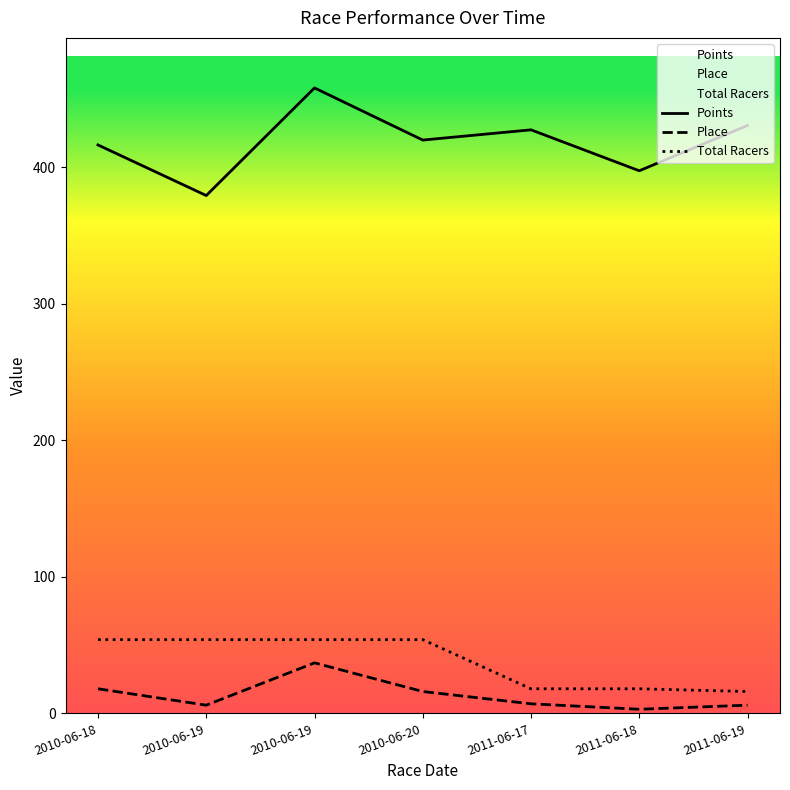

Reading left to right, transcribe all the data shown in this chart.

Points: 416.4	379.4	458.2	420.0	427.5	397.5	430.7
Place: 18.0	6.0	37.0	16.0	7.0	3.0	6.0
Total Racers: 54.0	54.0	54.0	54.0	18.0	18.0	16.0